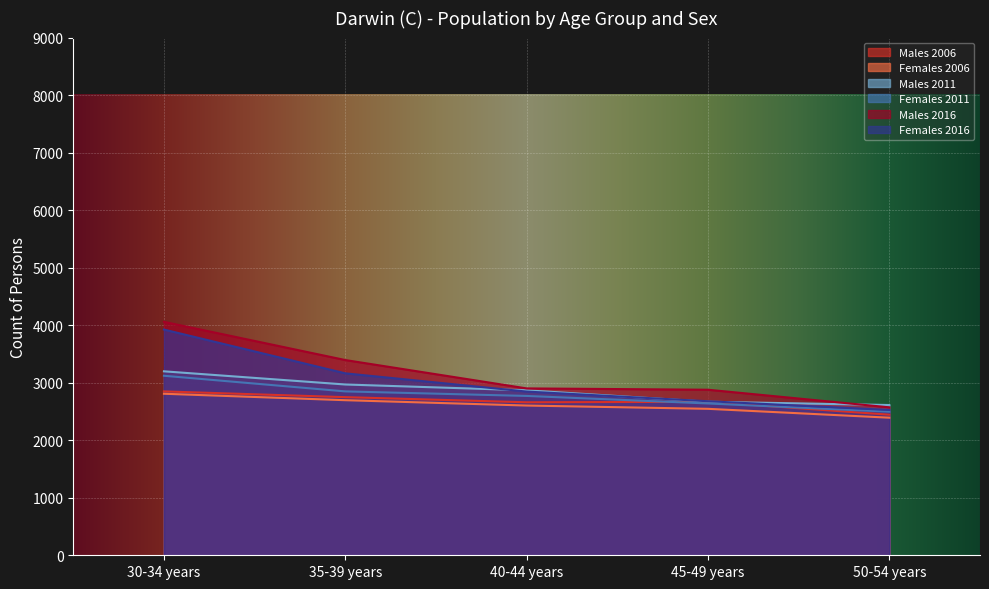

Which label corresponds to the smallest value in the chart?

50-54 years